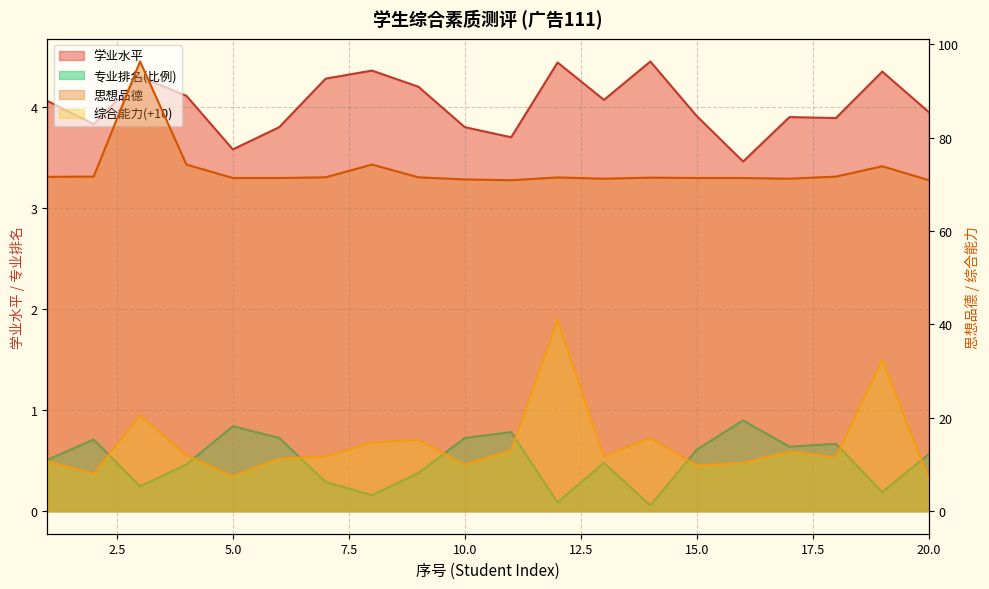

Reading left to right, extract all data points from this chart.

学业水平: 1=4.1	2=3.8	3=4.3	4=4.1	5=3.6	6=3.8	7=4.3	8=4.4	9=4.2	10=3.8	11=3.7	12=4.4	13=4.1	14=4.5	15=3.9	16=3.5	17=3.9	18=3.9	19=4.3	20=4.0
思想品德: 1=71.6	2=71.6	3=96.3	4=74.2	5=71.3	6=71.3	7=71.5	8=74.2	9=71.5	10=71.0	11=70.9	12=71.5	13=71.2	14=71.4	15=71.3	16=71.3	17=71.2	18=71.6	19=73.8	20=70.9
综合能力: 1=10.7	2=8.0	3=20.5	4=12.0	5=7.5	6=11.2	7=11.7	8=14.7	9=15.2	10=10.0	11=13.0	12=41.0	13=11.7	14=15.7	15=9.8	16=10.3	17=12.8	18=11.6	19=32.4	20=7.0
专业排名: 1=0.5	2=0.7	3=0.2	4=0.5	5=0.8	6=0.7	7=0.3	8=0.2	9=0.4	10=0.7	11=0.8	12=0.1	13=0.5	14=0.1	15=0.6	16=0.9	17=0.6	18=0.7	19=0.2	20=0.6